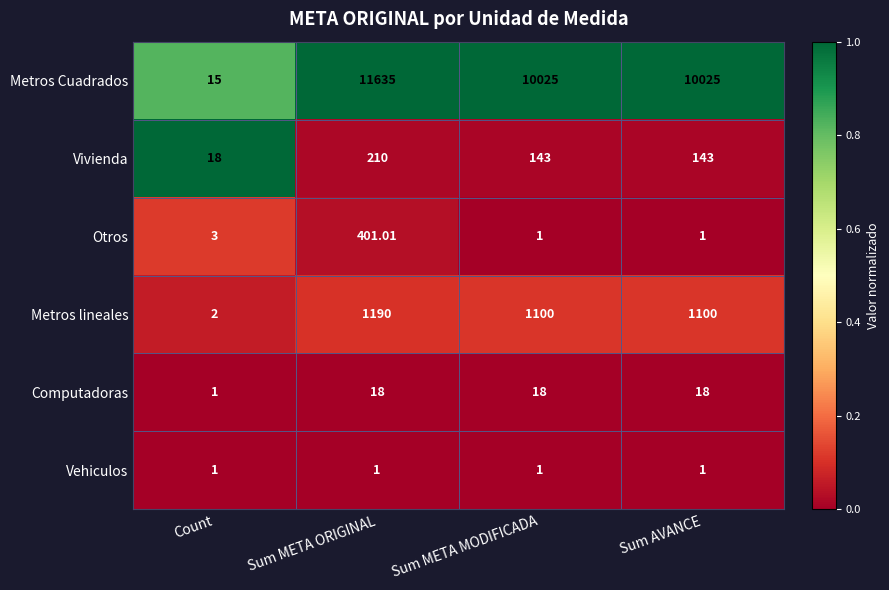

Which label corresponds to the largest value in the chart?

Sum META ORIGINAL